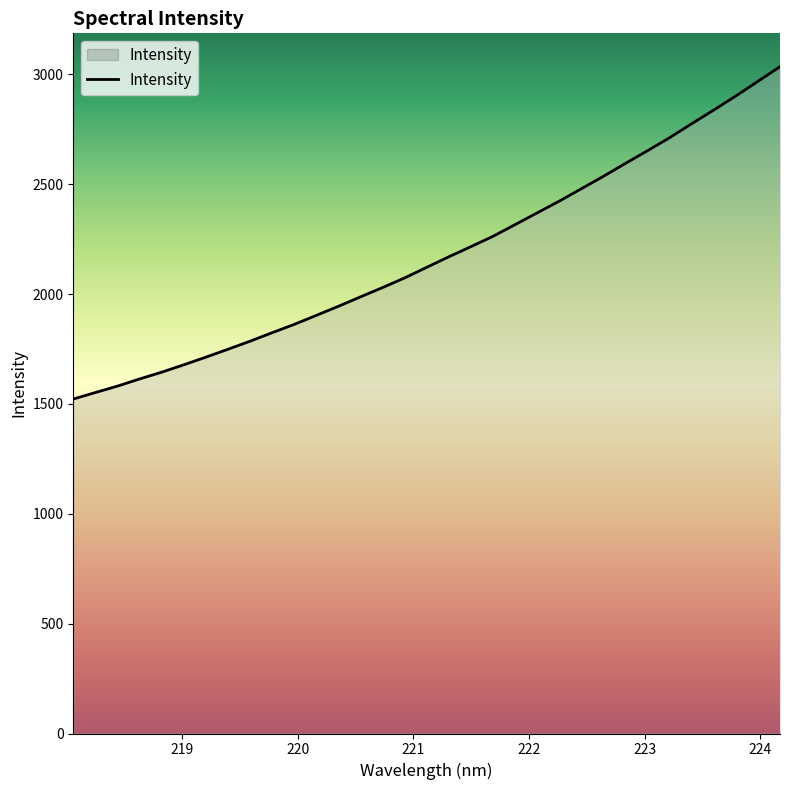

True or false: there are more than 2 points higher than both neighbors.

False